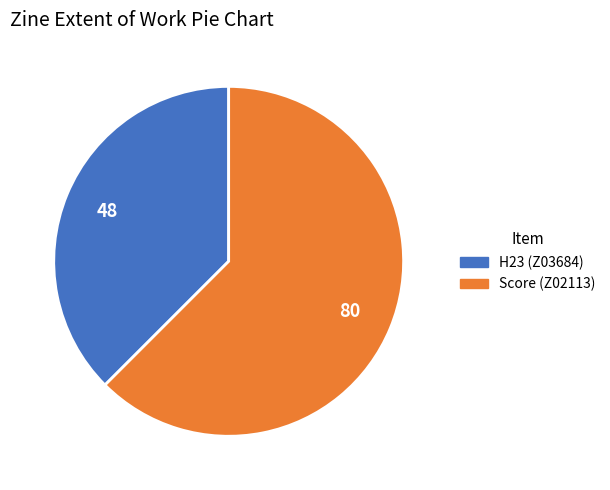

Count the number of slices in the pie.

2